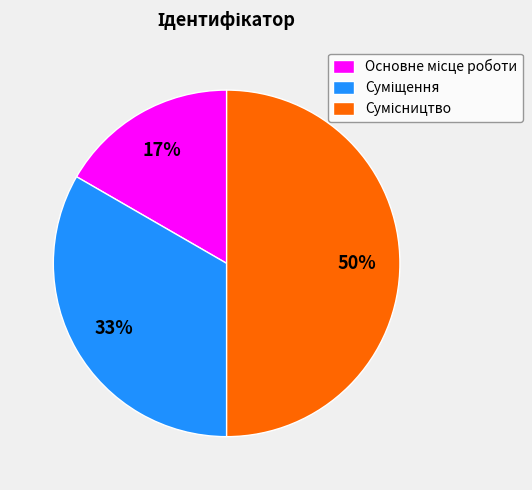

To the nearest percent, what is the difference between the largest and smallest slice percentages?

33%